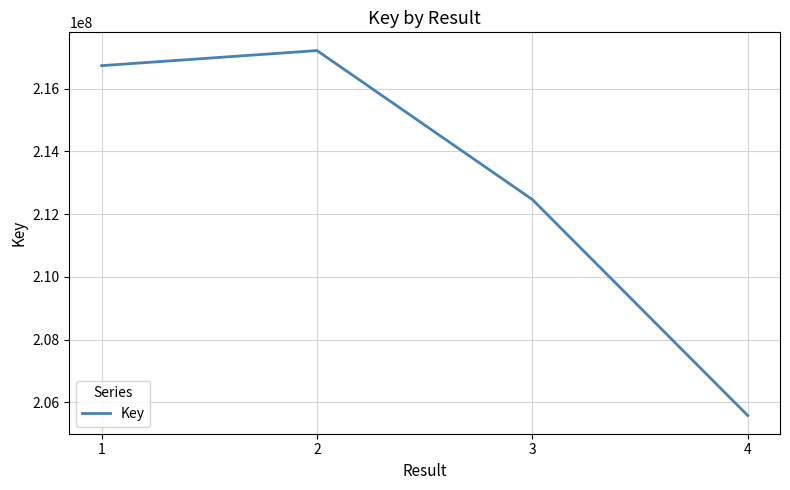

What is the smallest value displayed?

205584745